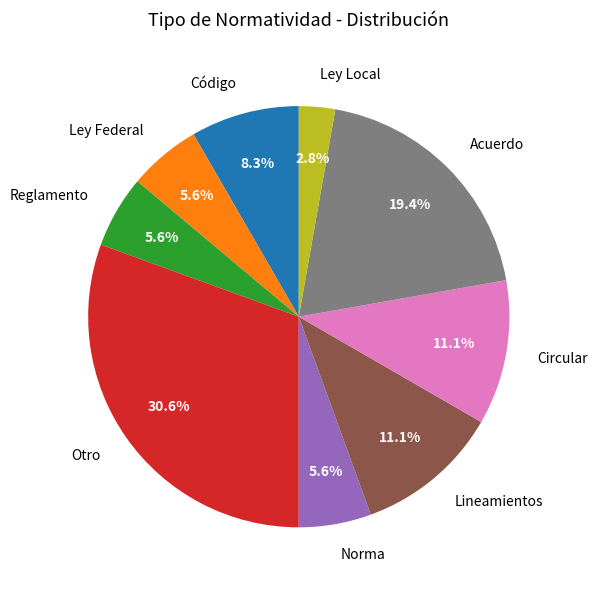

What percentage is the Norma slice, to the nearest percent?

6%